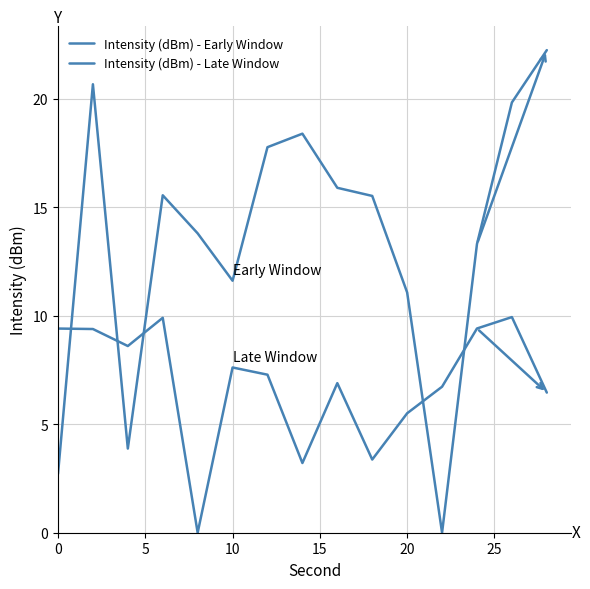

Does the chart display data point markers on the line(s)?

No